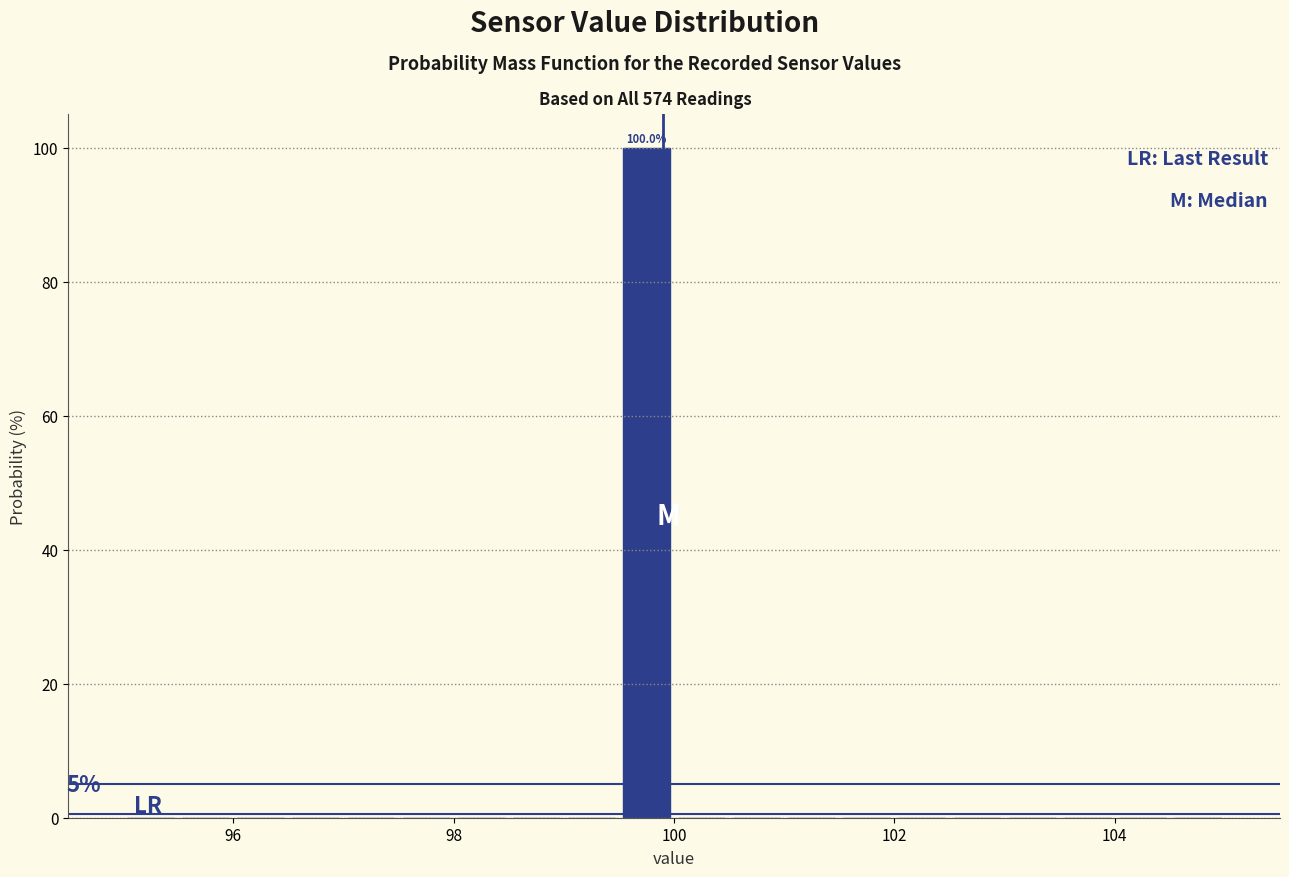

Around what value on the x-axis is the tallest bar? Give the approximate position of its centre, as read against the axis.

99.8